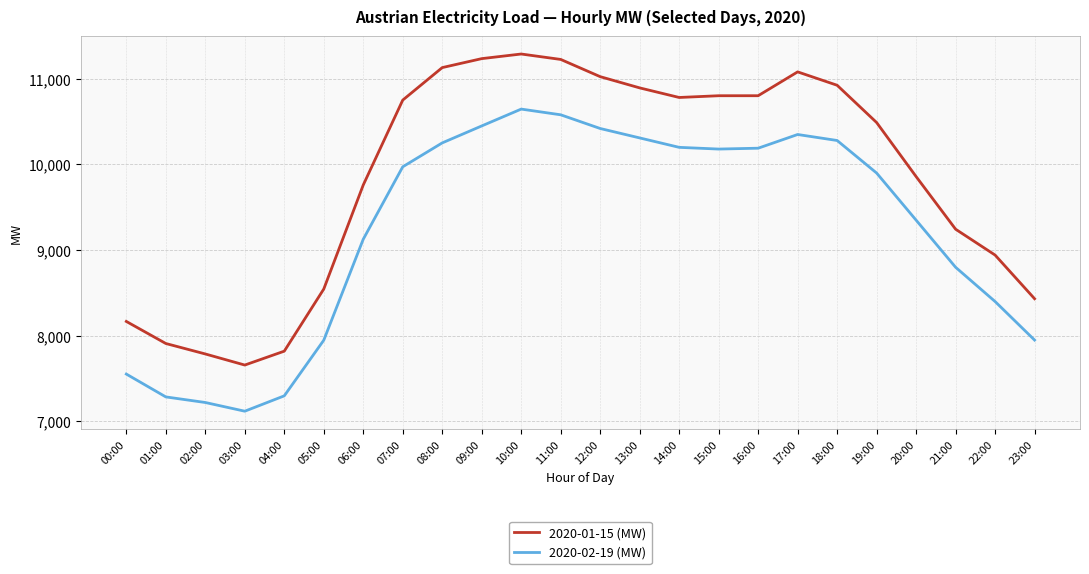

The 2020-01-15 (MW) series shows 17647.3 at 10:00. True or false?

False